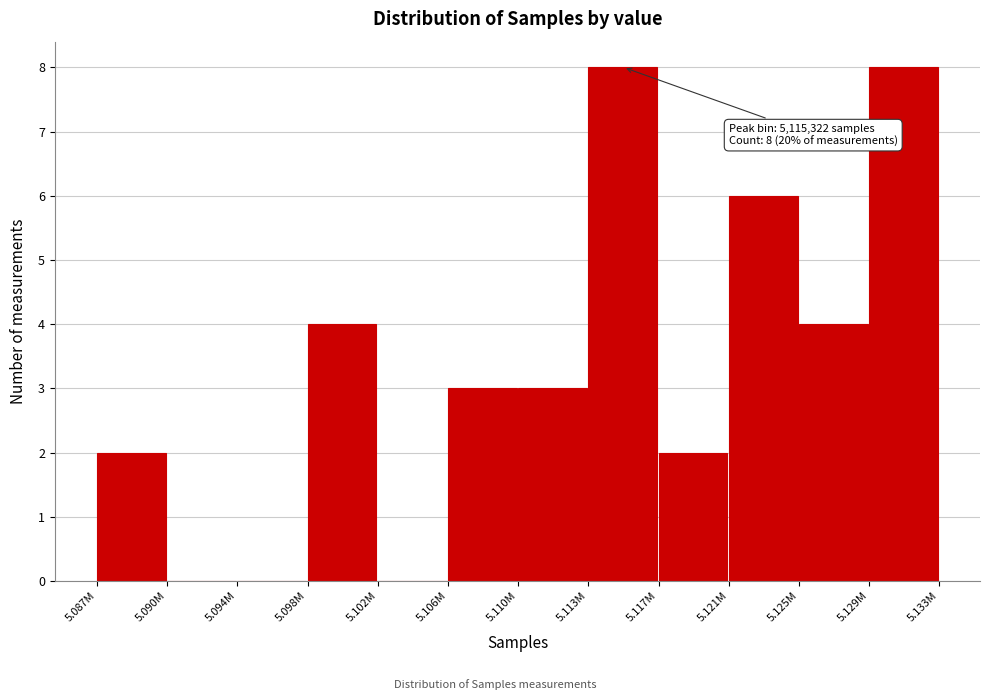

Reading left to right, extract all data points from this chart.

5.087M=2	5.090M=0	5.094M=0	5.098M=4	5.102M=0	5.106M=3	5.110M=3	5.113M=8	5.117M=2	5.121M=6	5.125M=4	5.129M=8